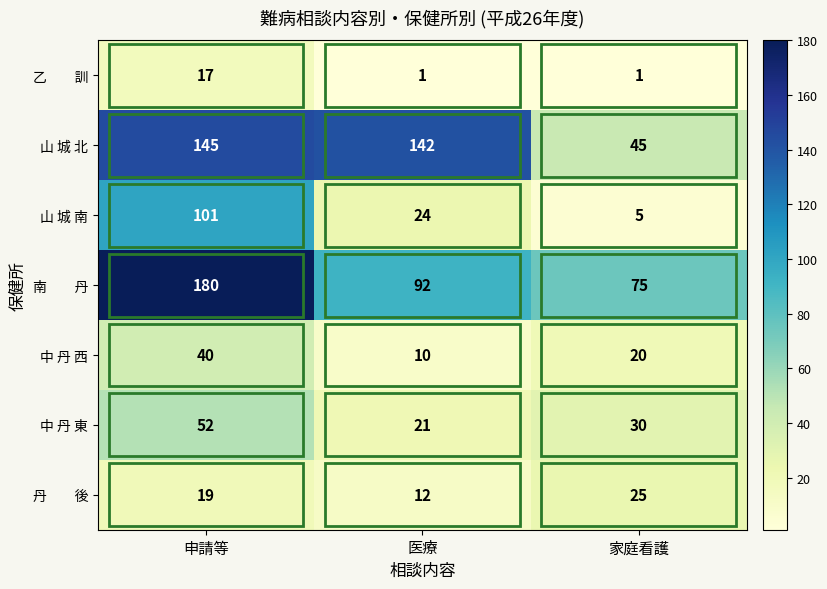

The 山 城 南 series shows 174 at 申請等. True or false?

False